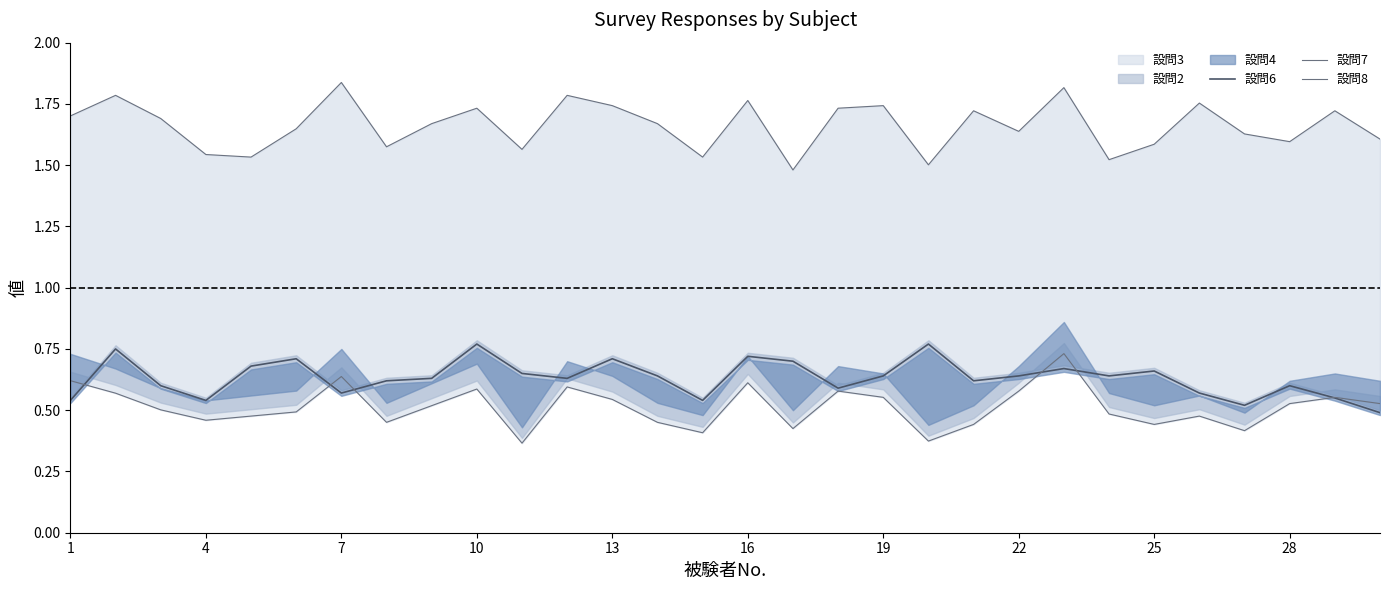

Is it true that 設問6 equals 0.6 at 28?

True